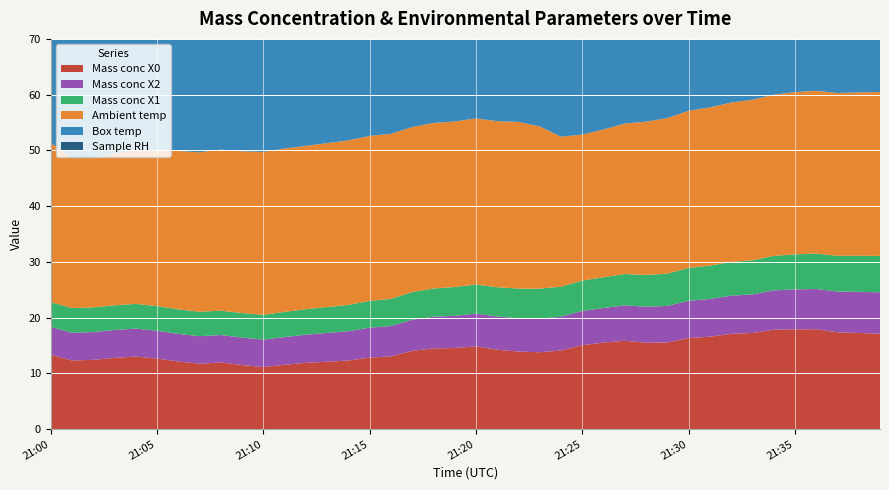

Reading left to right, list all the values displayed in this chart.

Mass conc X0: 21:00=13.3	21:01=12.3	21:02=12.4	21:03=12.8	21:04=13.0	21:05=12.7	21:06=12.1	21:07=11.7	21:08=12.0	21:09=11.5	21:10=11.1	21:11=11.5	21:12=11.9	21:13=12.1	21:14=12.3	21:15=12.8	21:16=13.0	21:17=14.0	21:18=14.5	21:19=14.6	21:20=14.8	21:21=14.2	21:22=13.9	21:23=13.8	21:24=14.1	21:25=15.1	21:26=15.5	21:27=15.8	21:28=15.5	21:29=15.5	21:30=16.3	21:31=16.6	21:32=17.1	21:33=17.2	21:34=17.8	21:35=17.9	21:36=17.9	21:37=17.4	21:38=17.2	21:39=17.1
Mass conc X2: 21:00=5.0	21:01=5.0	21:02=5.0	21:03=5.0	21:04=5.0	21:05=5.0	21:06=5.0	21:07=4.9	21:08=4.9	21:09=4.9	21:10=4.9	21:11=5.0	21:12=5.0	21:13=5.2	21:14=5.2	21:15=5.4	21:16=5.5	21:17=5.6	21:18=5.7	21:19=5.8	21:20=5.9	21:21=6.0	21:22=6.0	21:23=6.0	21:24=6.1	21:25=6.1	21:26=6.2	21:27=6.4	21:28=6.5	21:29=6.6	21:30=6.7	21:31=6.8	21:32=6.8	21:33=6.9	21:34=7.1	21:35=7.2	21:36=7.2	21:37=7.3	21:38=7.4	21:39=7.4
Mass conc X1: 21:00=4.4	21:01=4.4	21:02=4.4	21:03=4.4	21:04=4.4	21:05=4.4	21:06=4.4	21:07=4.4	21:08=4.4	21:09=4.4	21:10=4.5	21:11=4.5	21:12=4.6	21:13=4.6	21:14=4.7	21:15=4.8	21:16=4.9	21:17=5.0	21:18=5.1	21:19=5.2	21:20=5.2	21:21=5.3	21:22=5.3	21:23=5.4	21:24=5.4	21:25=5.4	21:26=5.5	21:27=5.6	21:28=5.7	21:29=5.8	21:30=5.9	21:31=6.0	21:32=6.0	21:33=6.1	21:34=6.2	21:35=6.3	21:36=6.3	21:37=6.4	21:38=6.5	21:39=6.5
Ambient temp: 21:00=28.6	21:01=26.9	21:02=26.8	21:03=27.2	21:04=27.6	21:05=28.0	21:06=28.4	21:07=28.6	21:08=28.9	21:09=29.0	21:10=29.2	21:11=29.3	21:12=29.3	21:13=29.4	21:14=29.5	21:15=29.6	21:16=29.6	21:17=29.6	21:18=29.7	21:19=29.7	21:20=29.8	21:21=29.8	21:22=29.9	21:23=29.1	21:24=26.9	21:25=26.2	21:26=26.5	21:27=27.0	21:28=27.5	21:29=27.9	21:30=28.2	21:31=28.4	21:32=28.6	21:33=28.8	21:34=28.9	21:35=29.1	21:36=29.2	21:37=29.2	21:38=29.3	21:39=29.4
Box temp: 21:00=32.1	21:01=31.8	21:02=31.6	21:03=31.6	21:04=31.7	21:05=31.7	21:06=31.8	21:07=31.9	21:08=31.9	21:09=32.0	21:10=32.0	21:11=32.0	21:12=32.1	21:13=32.1	21:14=32.1	21:15=32.1	21:16=32.2	21:17=32.2	21:18=32.2	21:19=32.3	21:20=32.3	21:21=32.3	21:22=32.4	21:23=32.2	21:24=31.6	21:25=31.4	21:26=31.4	21:27=31.4	21:28=31.5	21:29=31.6	21:30=31.7	21:31=31.7	21:32=31.8	21:33=31.9	21:34=31.9	21:35=32.0	21:36=32.0	21:37=32.0	21:38=32.1	21:39=32.1
Sample RH: 21:00=8.2	21:01=8.3	21:02=8.4	21:03=8.5	21:04=8.6	21:05=8.7	21:06=8.8	21:07=8.8	21:08=8.8	21:09=8.5	21:10=8.4	21:11=8.3	21:12=8.2	21:13=8.2	21:14=8.2	21:15=8.2	21:16=8.2	21:17=8.2	21:18=8.1	21:19=8.1	21:20=8.0	21:21=8.2	21:22=8.1	21:23=8.1	21:24=8.4	21:25=8.4	21:26=8.3	21:27=8.5	21:28=8.7	21:29=8.7	21:30=8.8	21:31=8.6	21:32=8.5	21:33=8.5	21:34=8.6	21:35=8.6	21:36=8.5	21:37=8.4	21:38=8.4	21:39=8.3